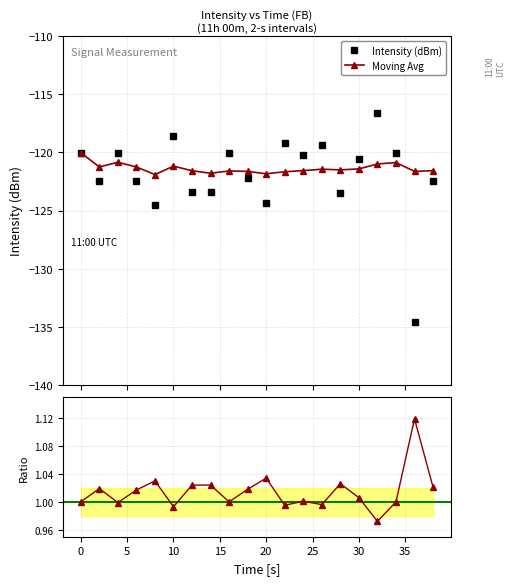

What is the maximum value for Moving Avg?

-120.0